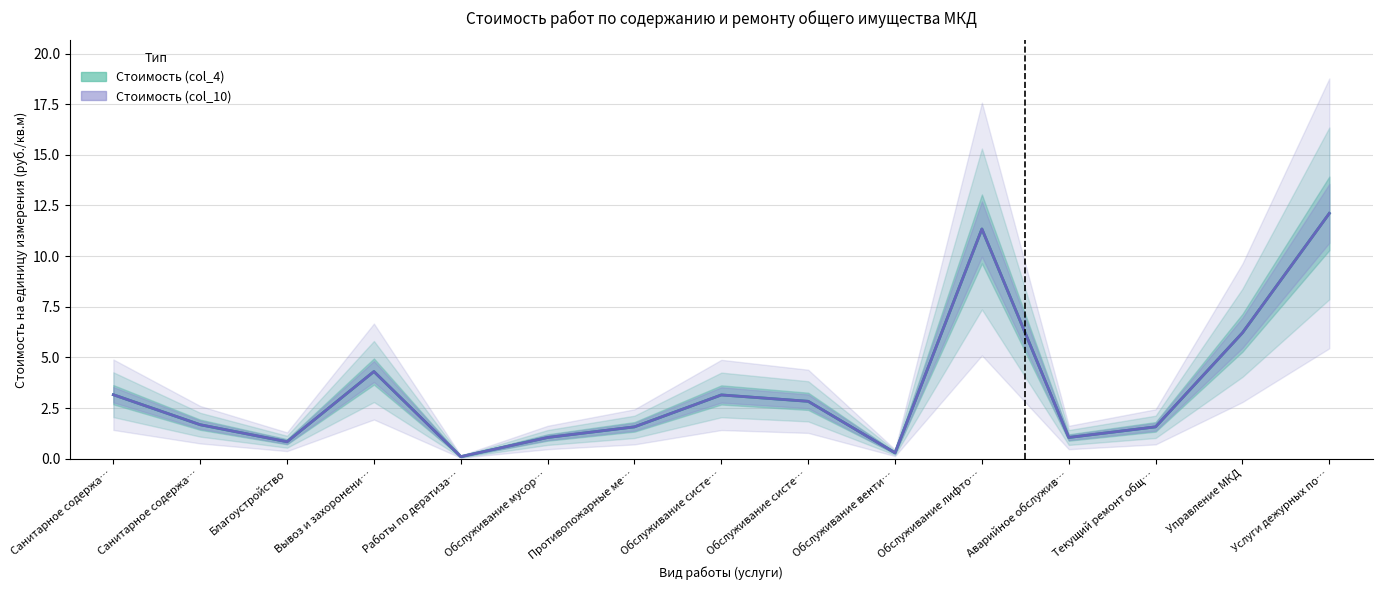

What is the average value of the Стоимость (col_4) series?

3.4